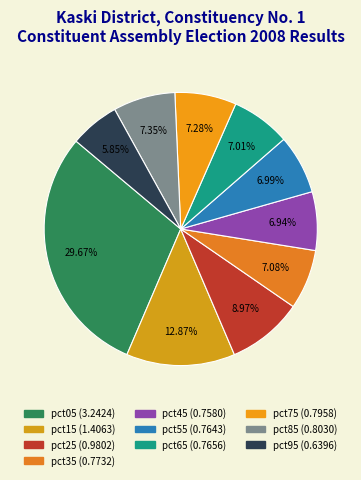

Is there a majority slice in this chart?

No